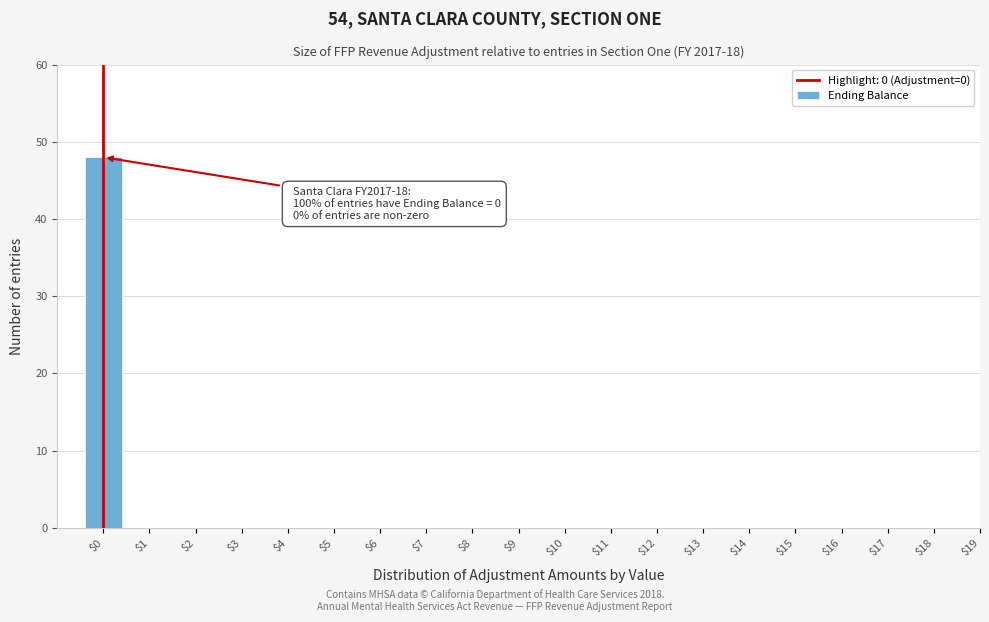

Which category has the highest value across all series?

$0